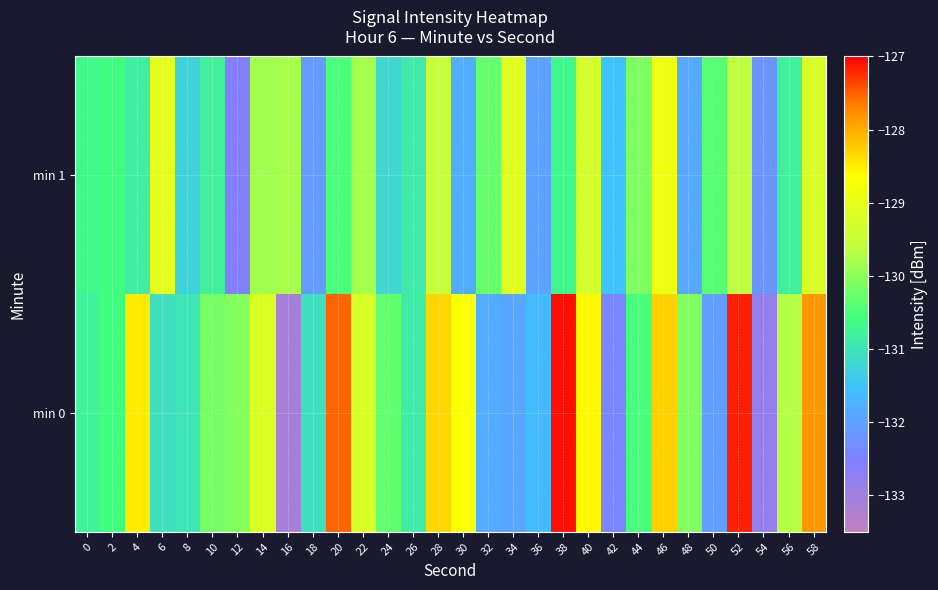

What is the spread (max minus min) of values at 48?

1.8